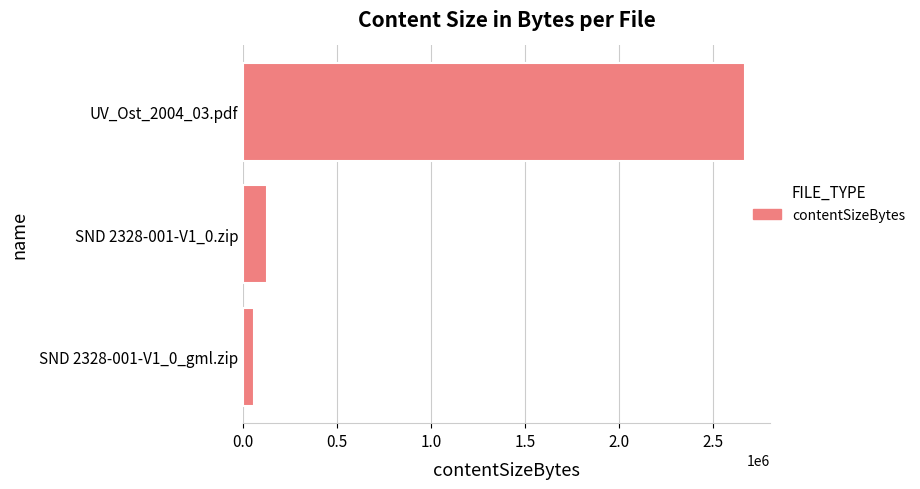

Between SND 2328-001-V1_0_gml.zip and SND 2328-001-V1_0.zip, which is larger?

SND 2328-001-V1_0.zip